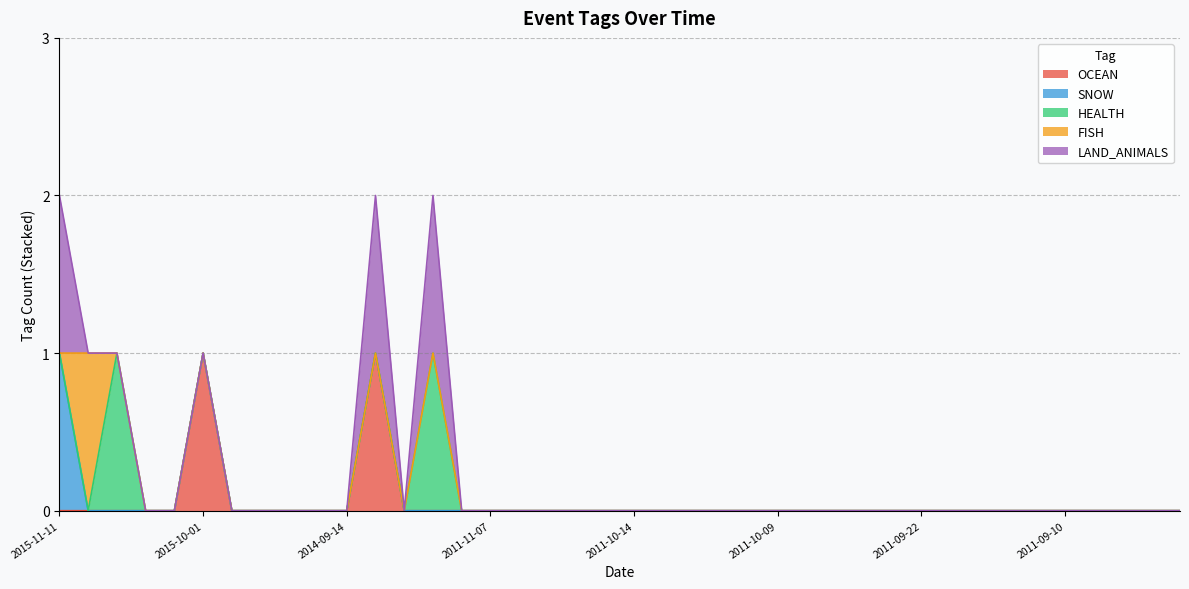

Which series changed the most between 2012-09-15 and 2011-10-13?

HEALTH